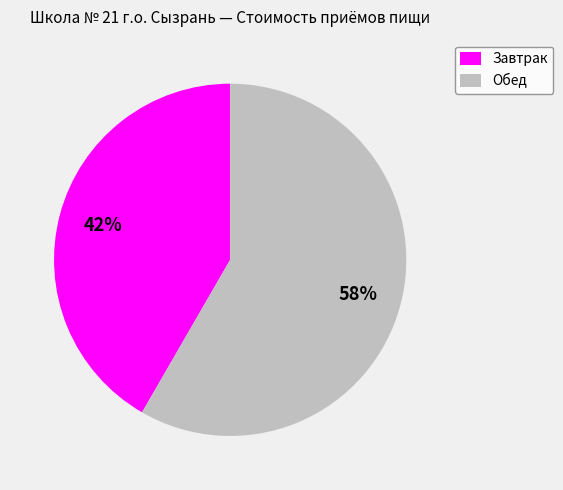

What is the majority slice?

Обед